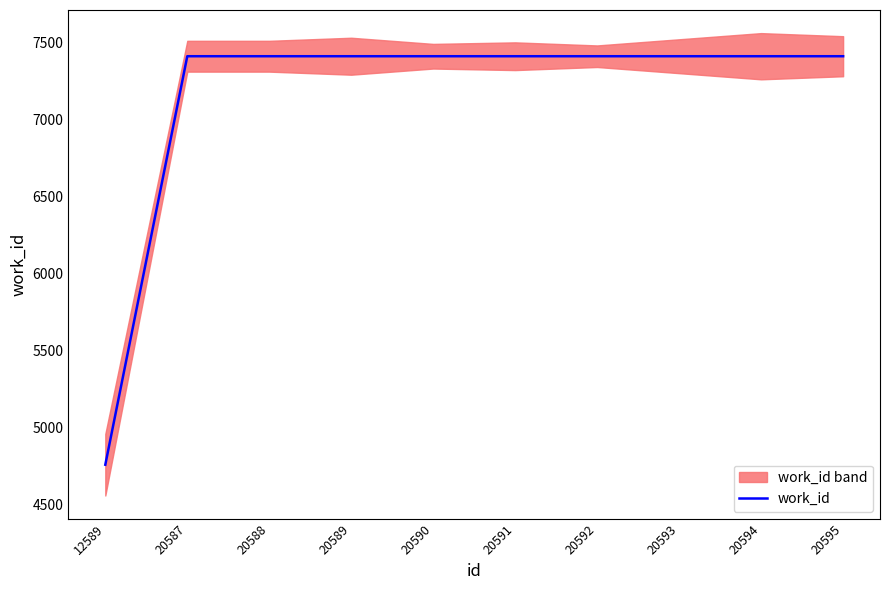

How many lines are shown in the chart?

1